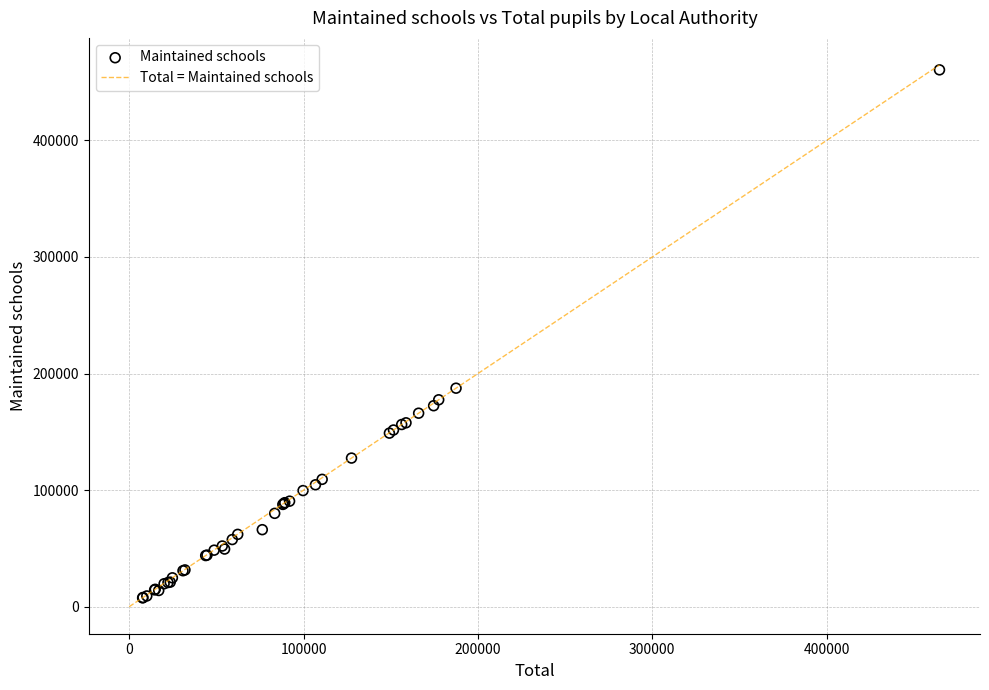

What Y value in the scatter plot is closest to 234030?

187437